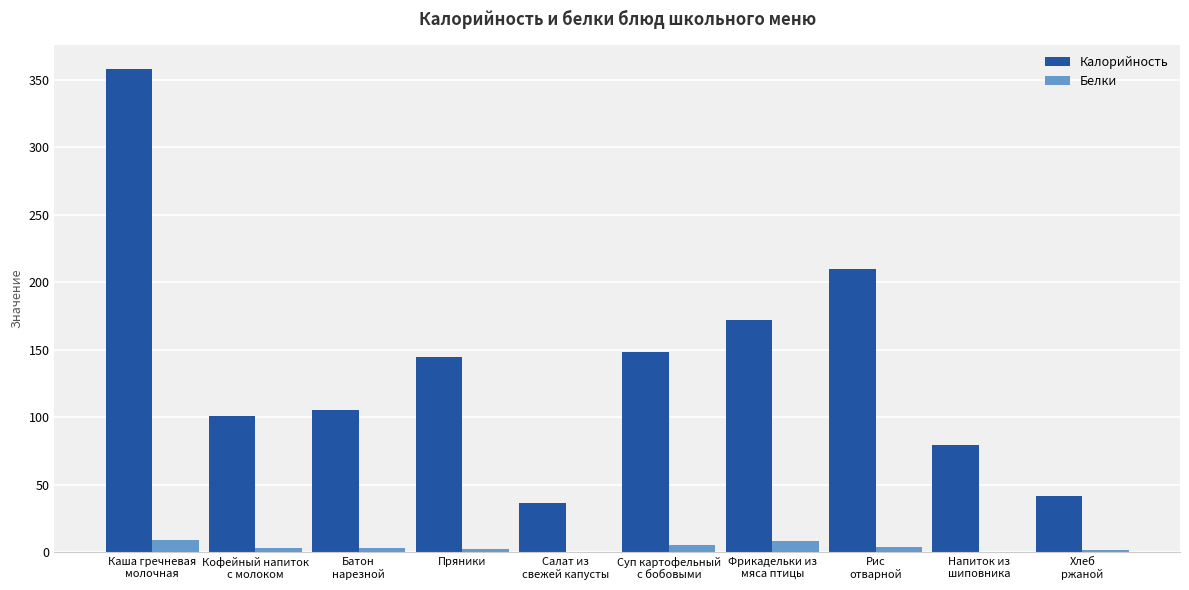

Between Фрикадельки из
мяса птицы and Рис
отварной, which series saw the biggest shift?

Калорийность